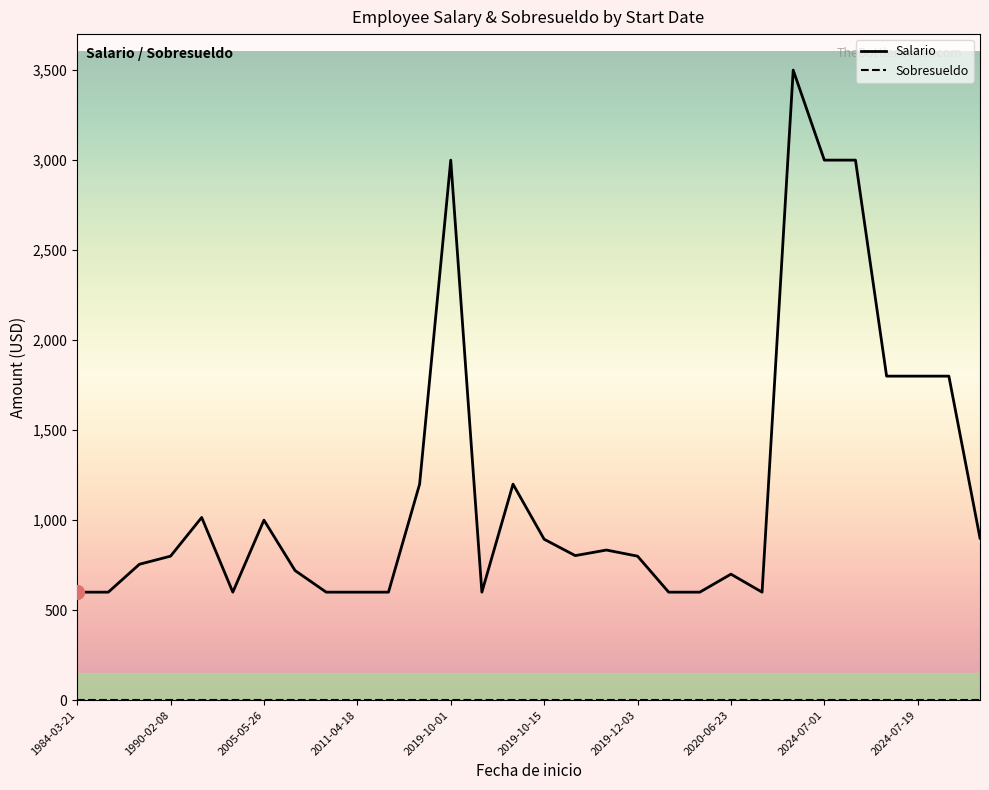

What is the difference between the maximum and minimum values in the Salario series?

2900